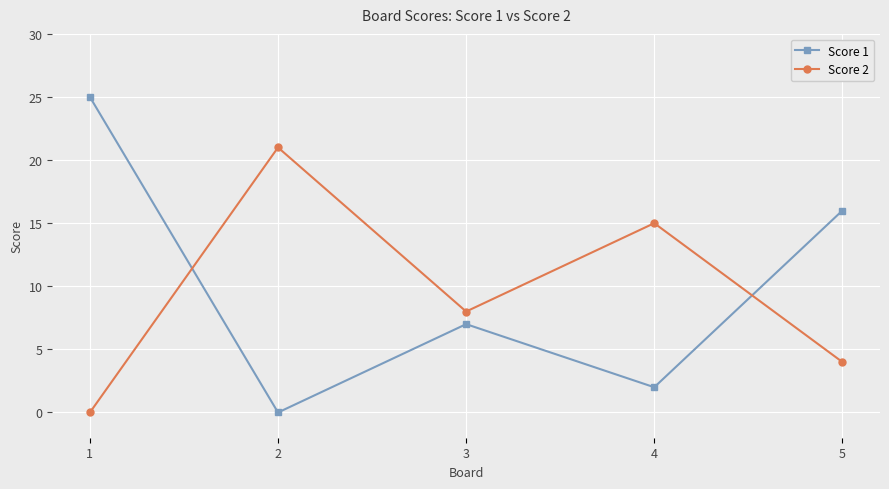

What is the value of the Score 1 point at the 3rd from the left?

7